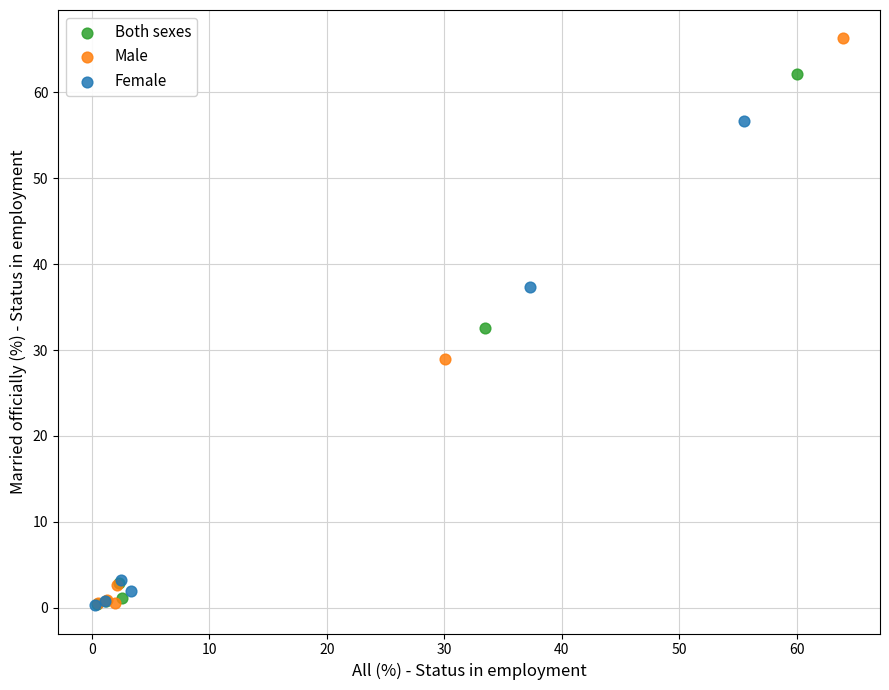

Which series has the largest Y range (max minus min)?

Male